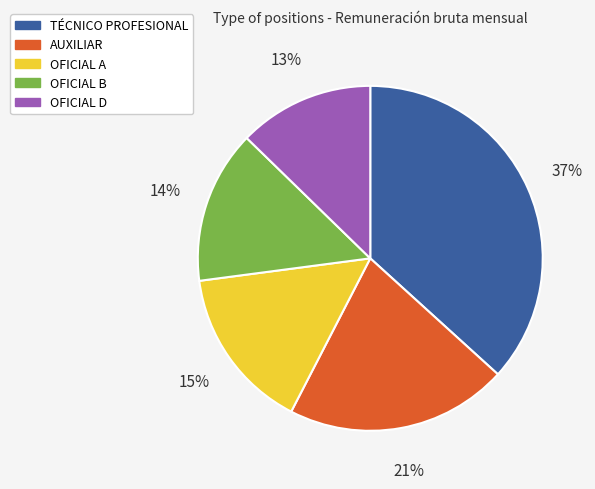

Is there any slice that represents more than half of the pie?

No